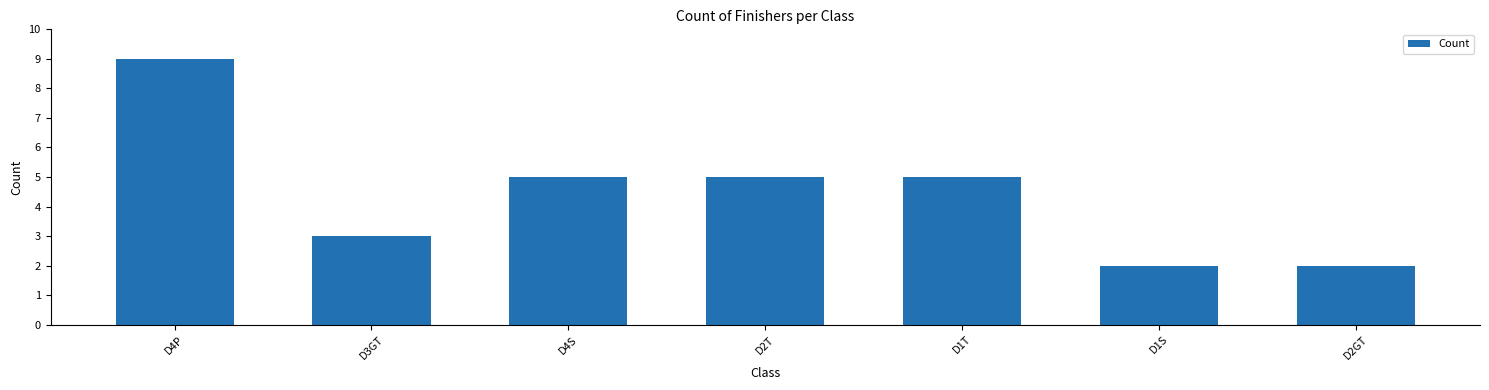

What is the greatest value displayed?

9